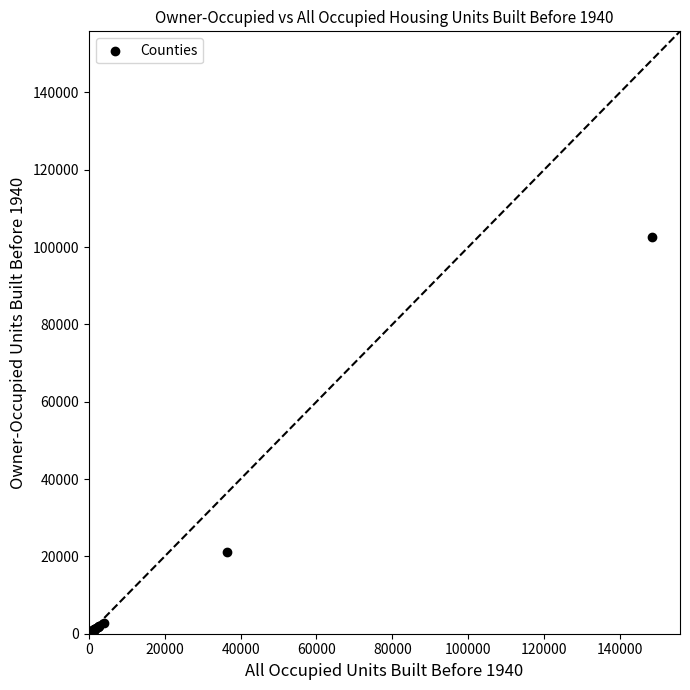

What Y value in the scatter plot is closest to 51307?

21140